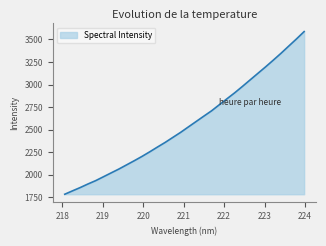

What is the difference between the maximum and minimum values?

1804.7